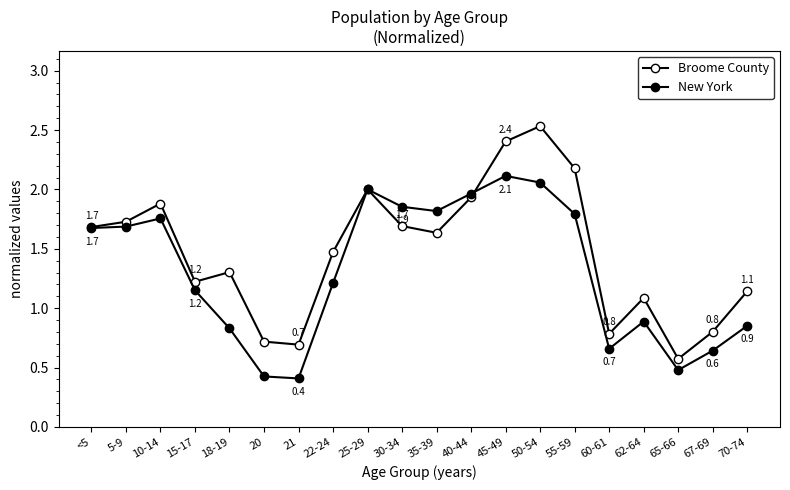

What is the label of the 6th point from the right?

55-59